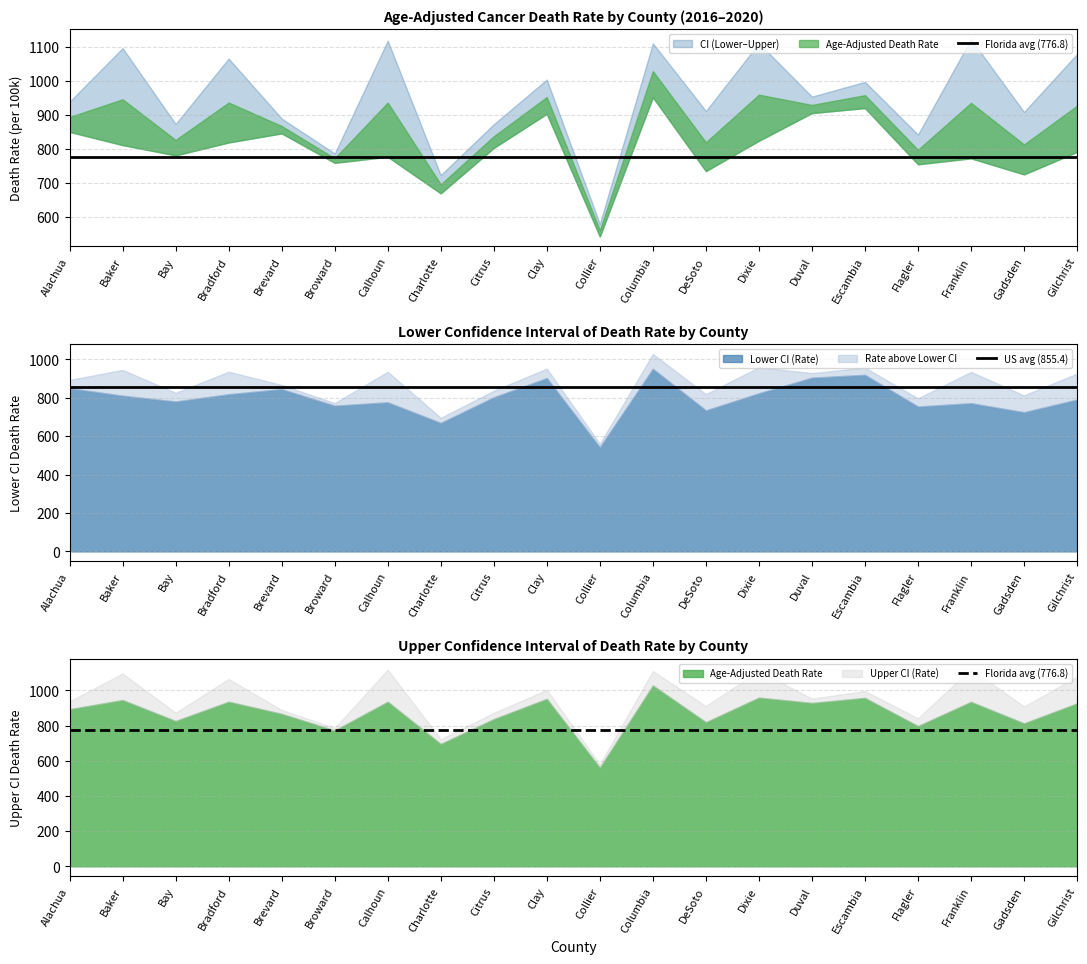

What is the sum of the Florida avg (776.8) values at Alachua and Baker?

1553.6